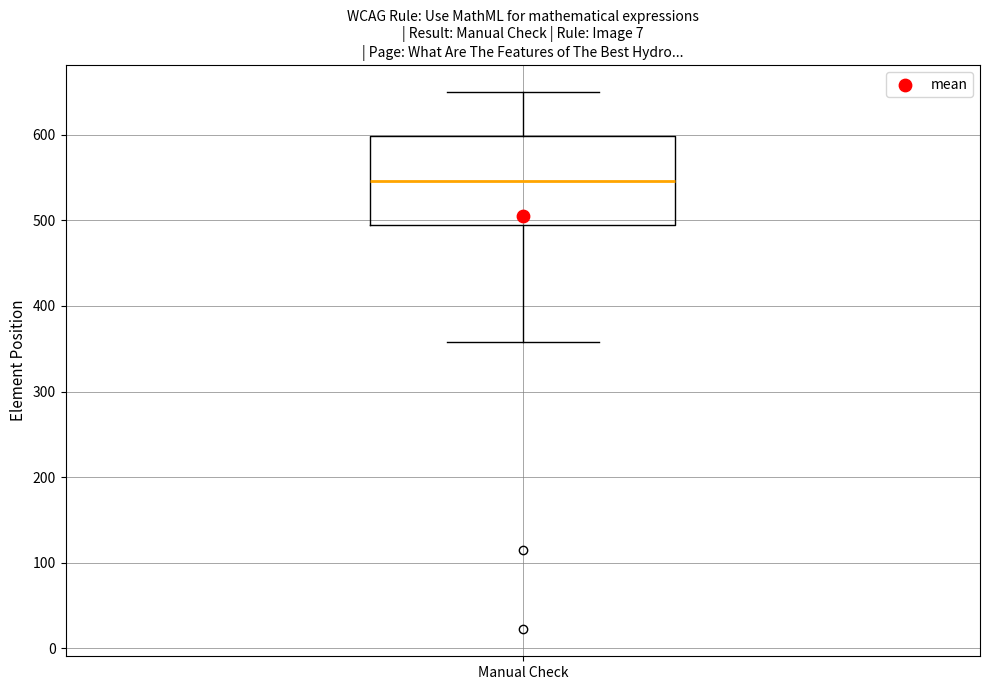

Transcribe this box plot: give where the median line is, the range the box spans, and where the two whiskers end, as read against the y-axis. The values are not printed on the chart, so give them approximately, as read against the axis.

median 550, box 490 to 600, whiskers 360 to 650